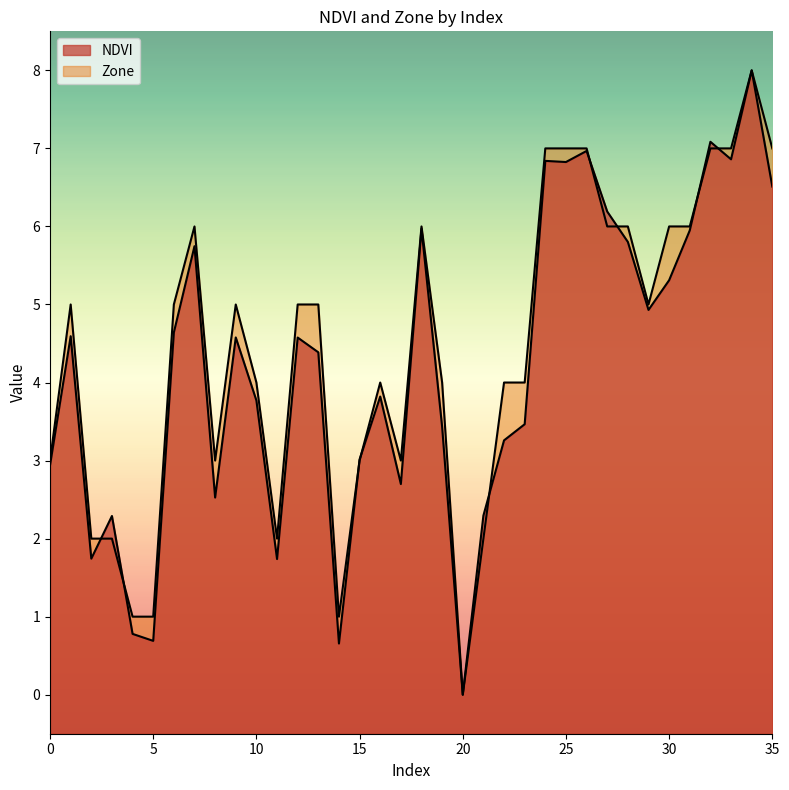

Is the value of Zone at 30 greater than the value of NDVI at 7?

Yes